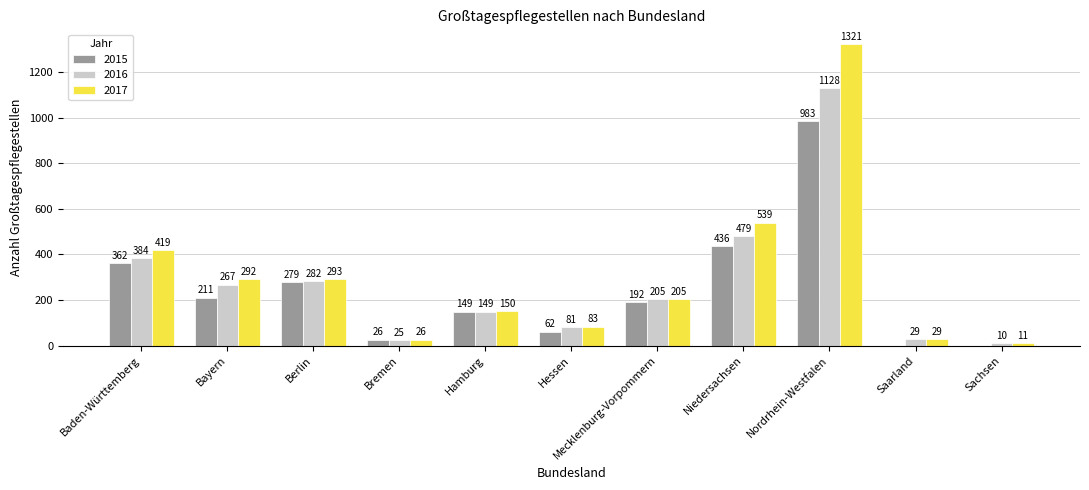

The value of 2015 at Niedersachsen is 436. True or false?

True